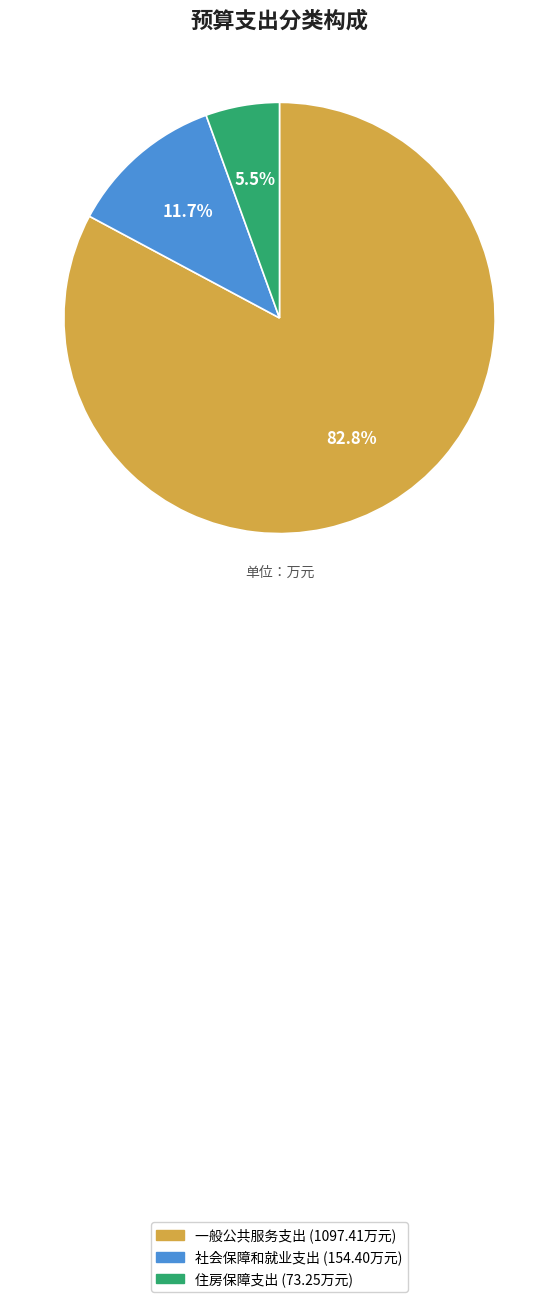

Rank the categories by value from highest to lowest.

一般公共服务支出, 社会保障和就业支出, 住房保障支出